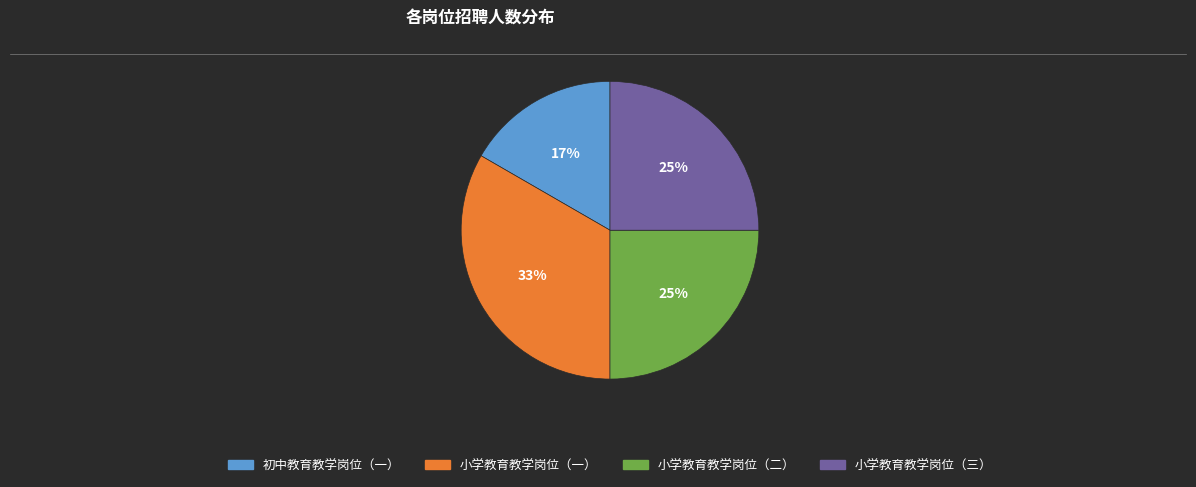

The 小学教育教学岗位（一） slice represents 38% of the pie. True or false?

False